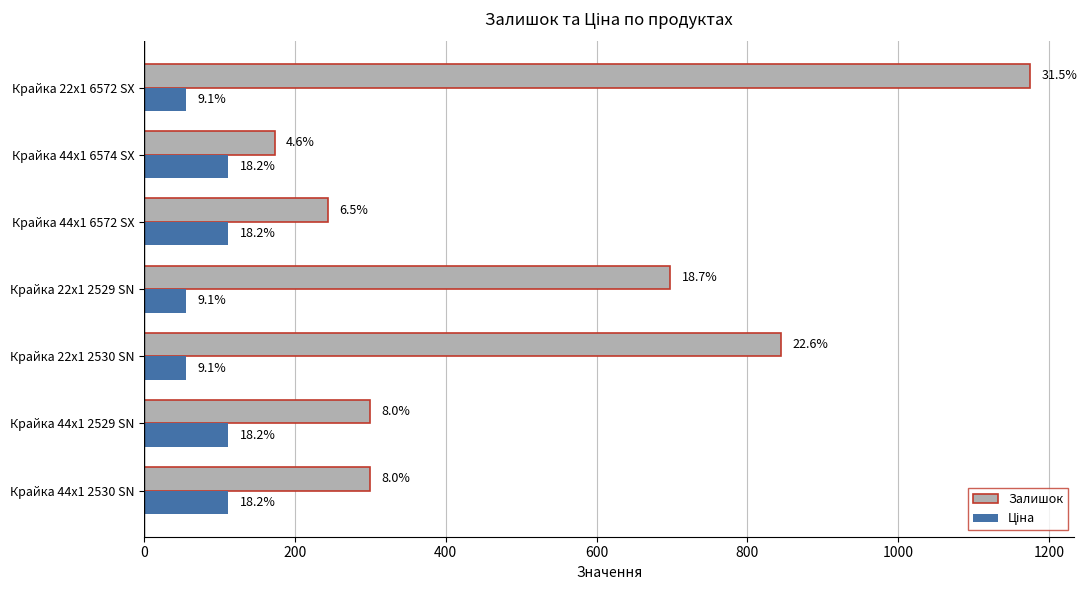

Reading left to right, extract all data points from this chart.

Залишок: 300.0	300.0	845.0	698.0	244.0	173.0	1175.0
Ціна: 111.7	111.7	55.9	55.9	111.7	111.7	55.9